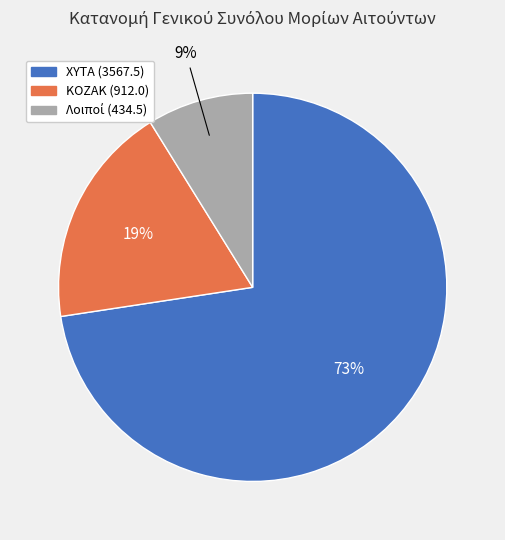

Count the number of slices in the pie.

3